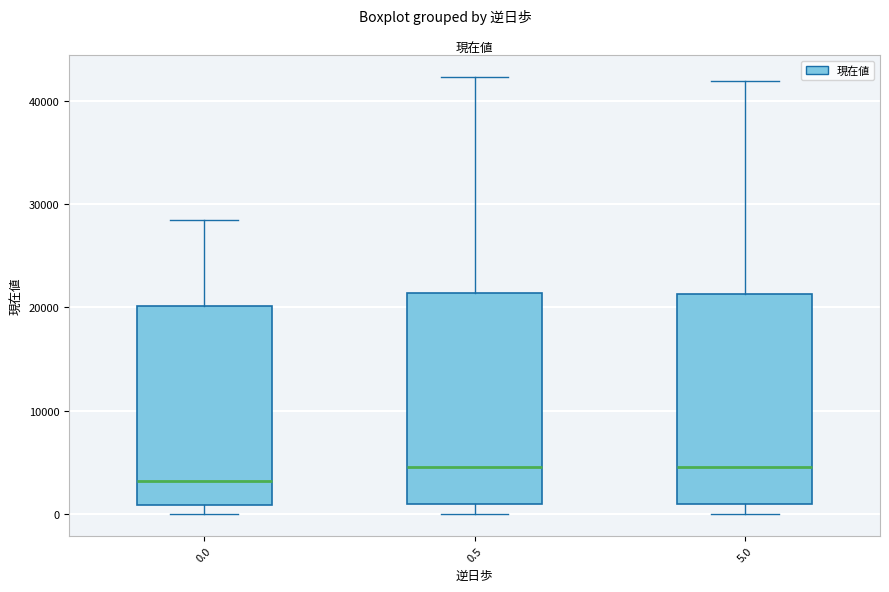

Reading left to right, read every box against the y-axis: the position of its median line, the range the box covers, and the ends of its whiskers. The values are not printed on the chart, so give them approximately, as read against the axis.

0.0: median 3000, box 1000 to 20000, whiskers 0 to 28000
0.5: median 5000, box 1000 to 21000, whiskers 0 to 42000
5.0: median 5000, box 1000 to 21000, whiskers 0 to 42000